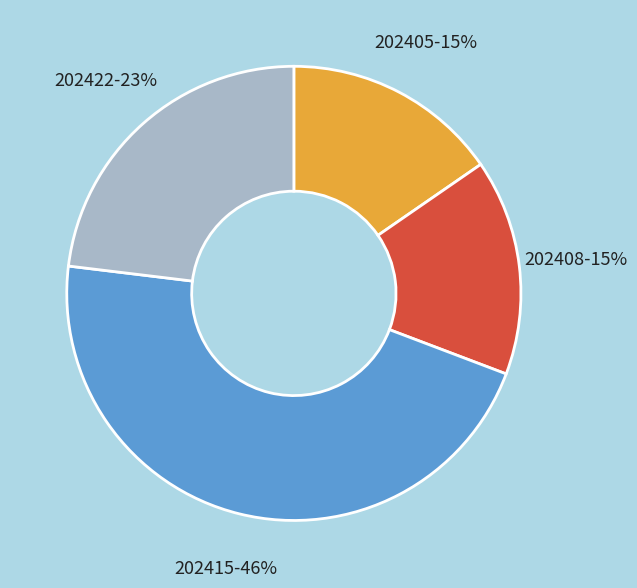

To the nearest percent, what portion does 202405 represent?

15%